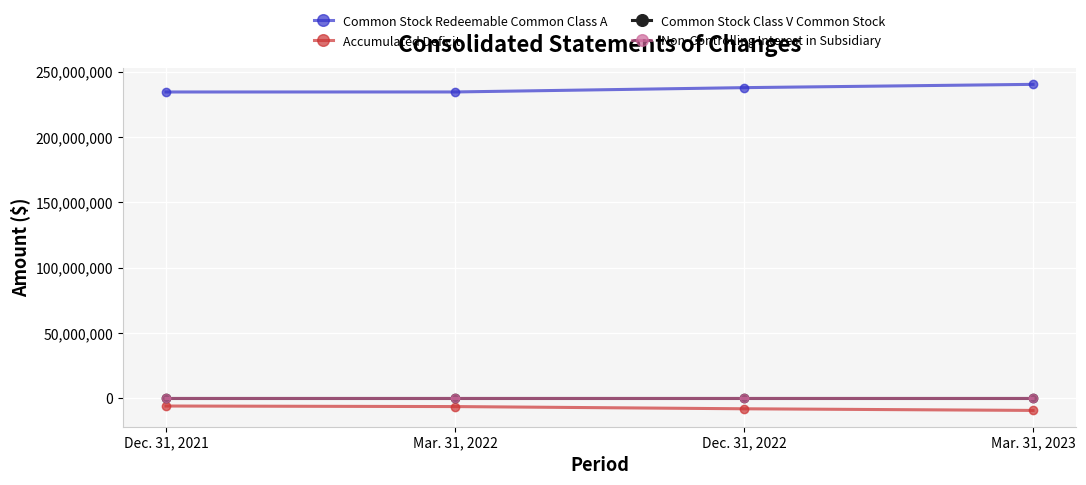

What position from the left is Mar. 31, 2023?

4